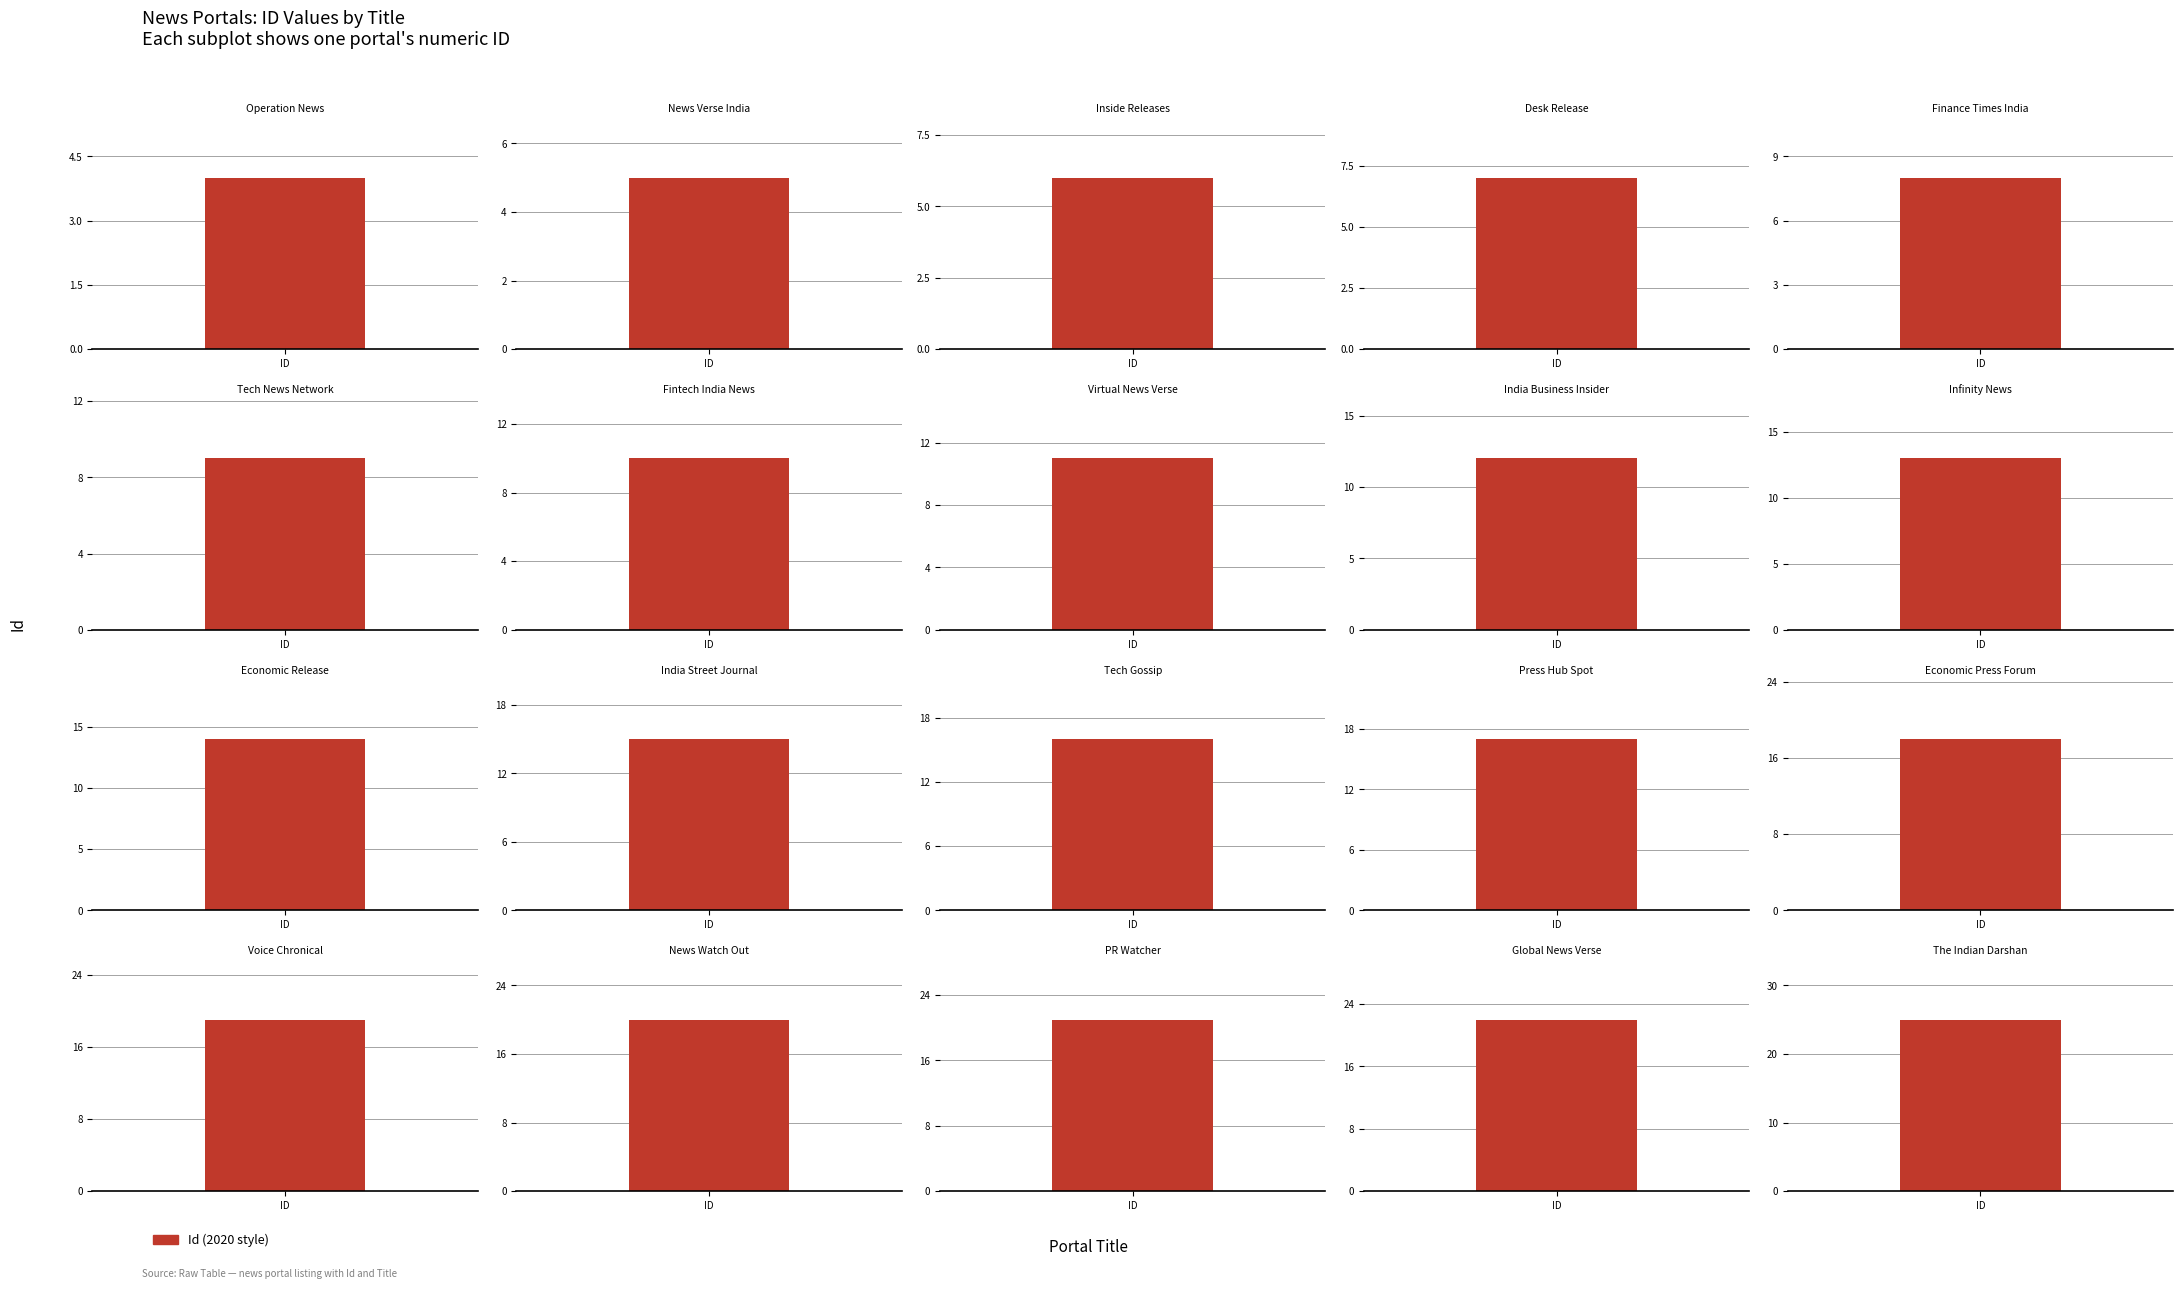

What is the minimum value shown in the chart?

4